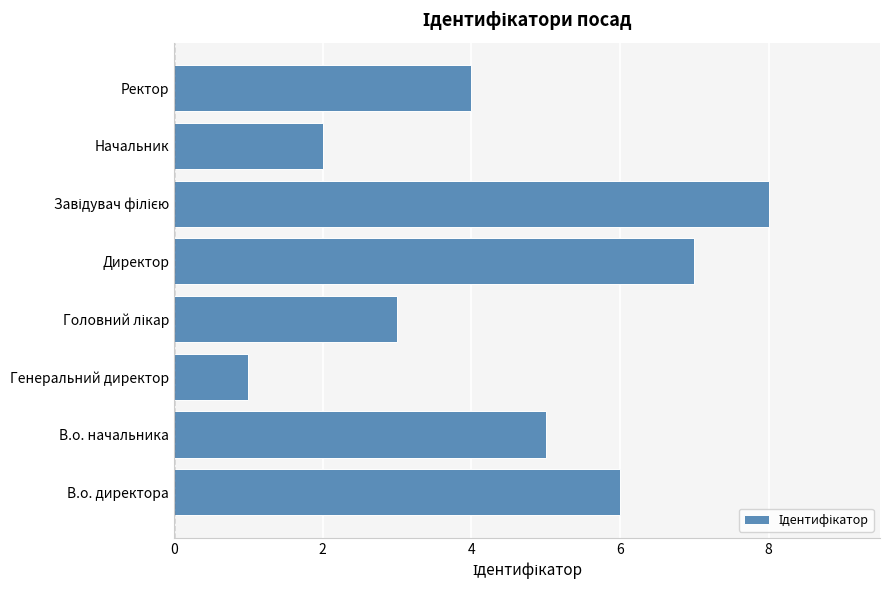

At which label is the value closest to 4?

Ректор